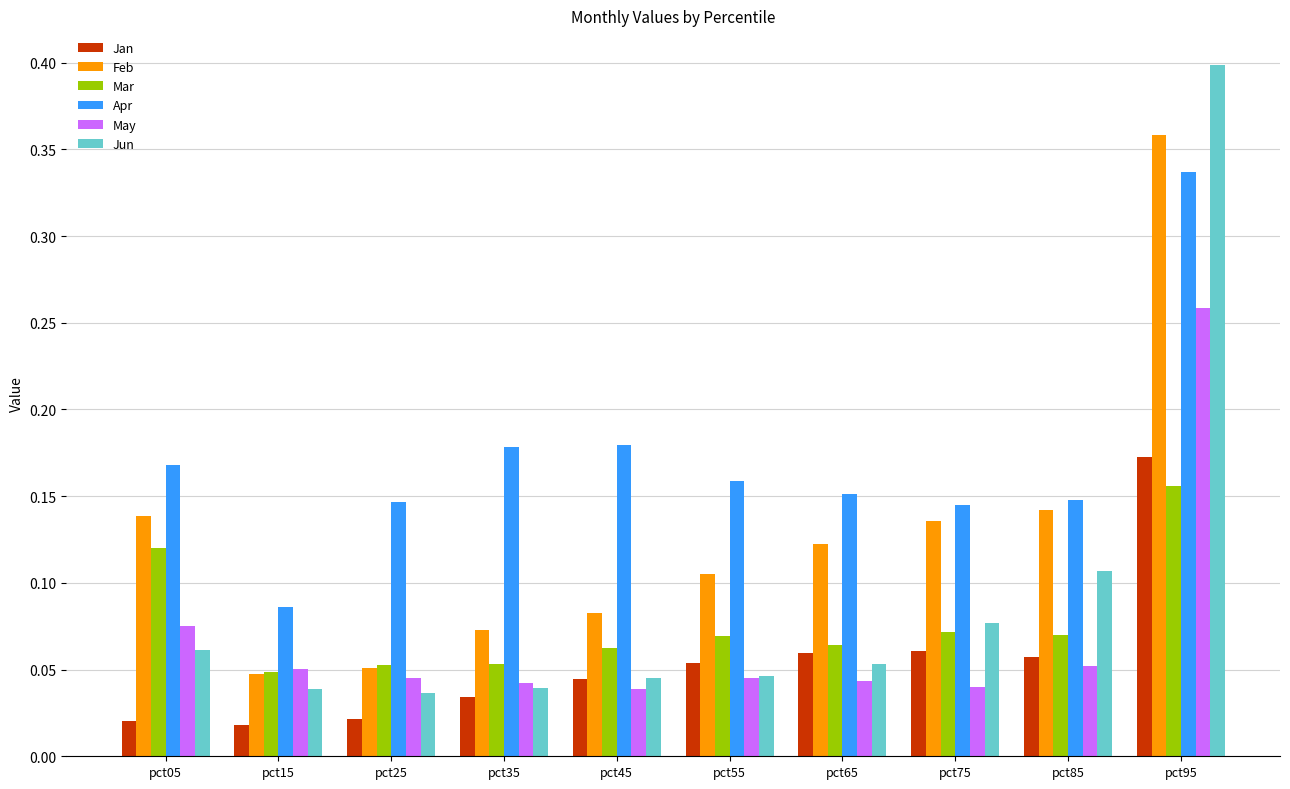

How many series are shown in this chart?

6